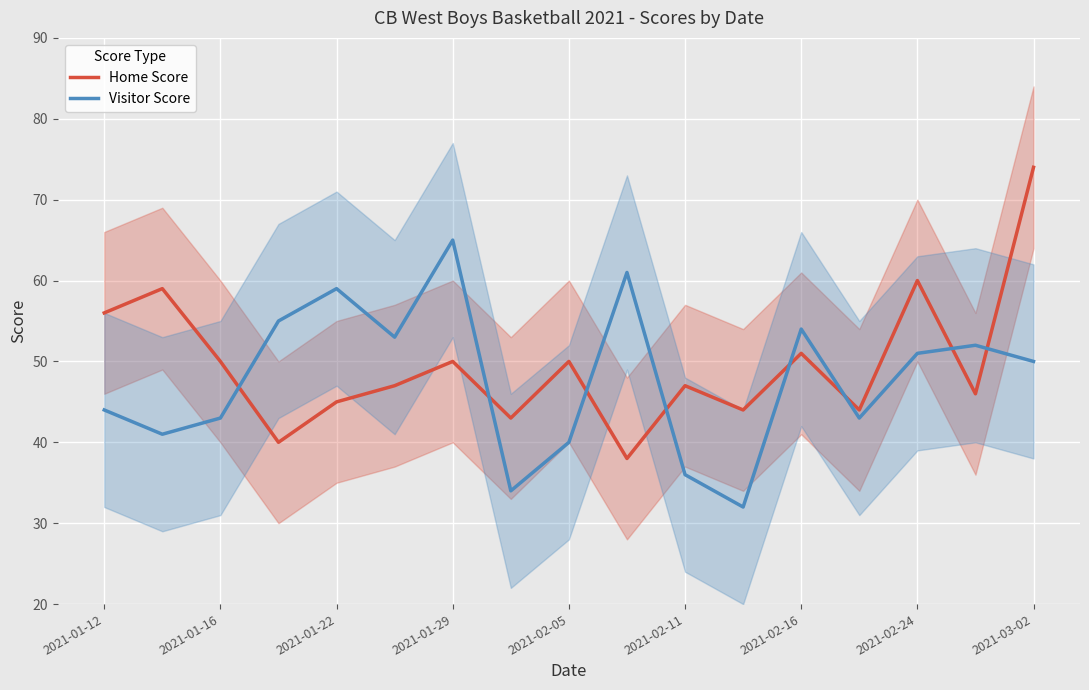

At which label does Home Score first exceed 47?

2021-01-12